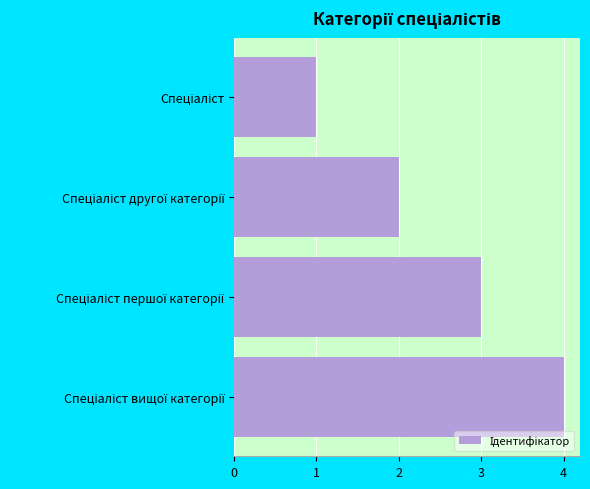

What is the sum of all values?

10